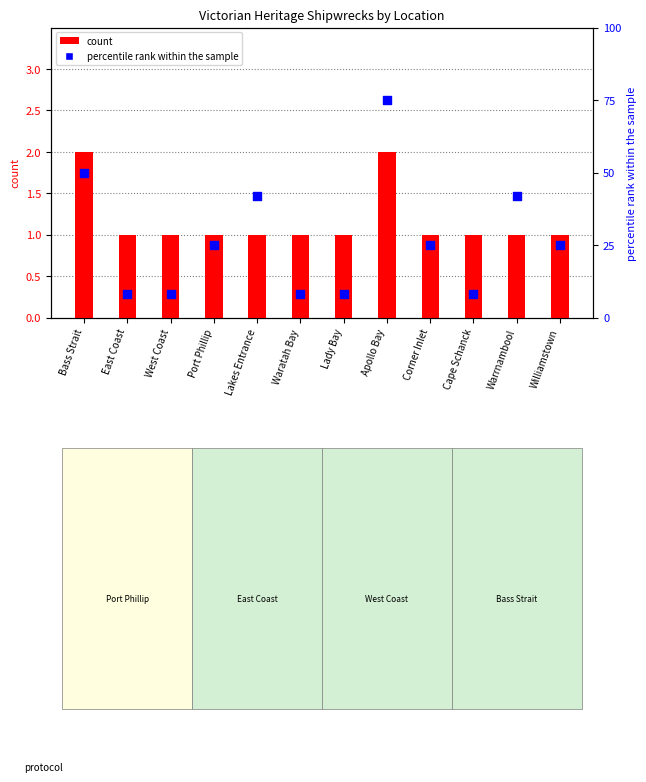

At which category is the sum across all series the highest?

Apollo Bay